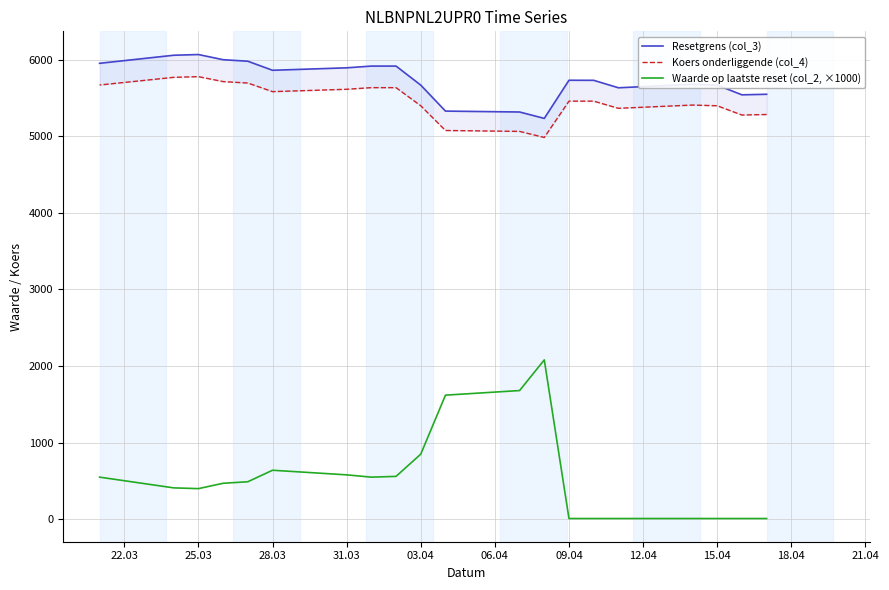

What is the average value of the Resetgrens (col_3) series?

5734.4